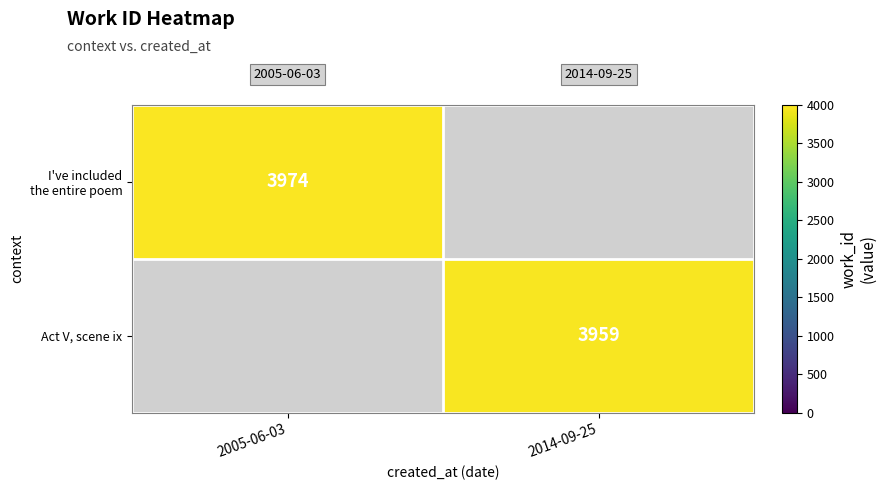

True or false: Act V, scene ix has a value of 5448 at 2014-09-25.

False